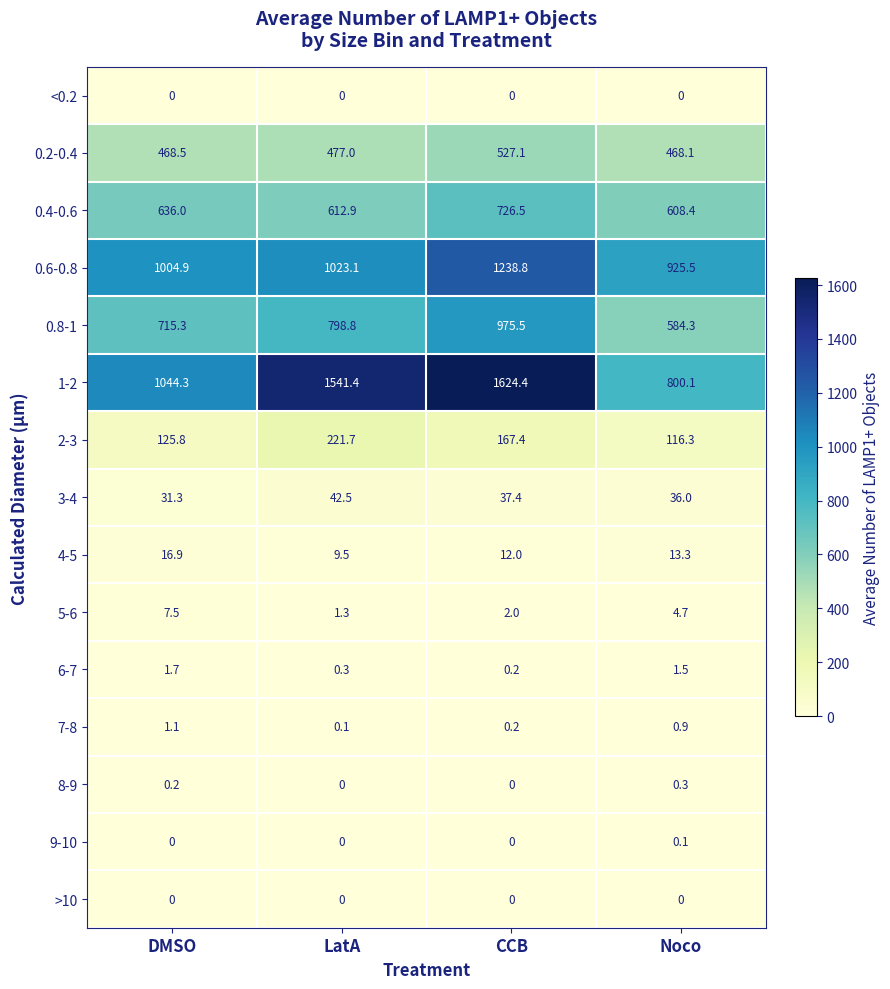

What is the sum of all 5-6 values?

15.5